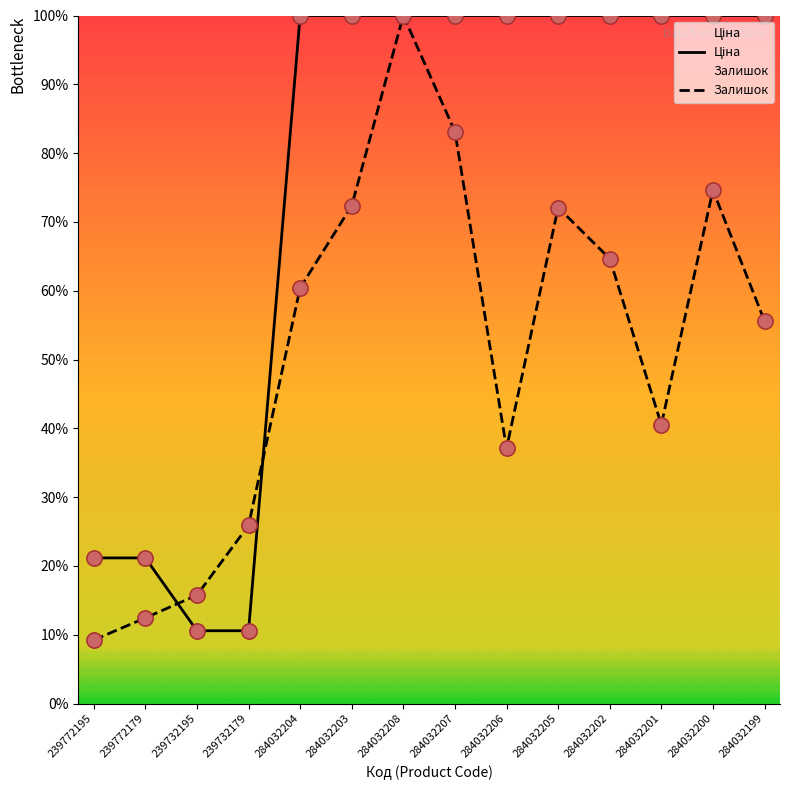

Which series reaches the maximum Y coordinate?

Ціна